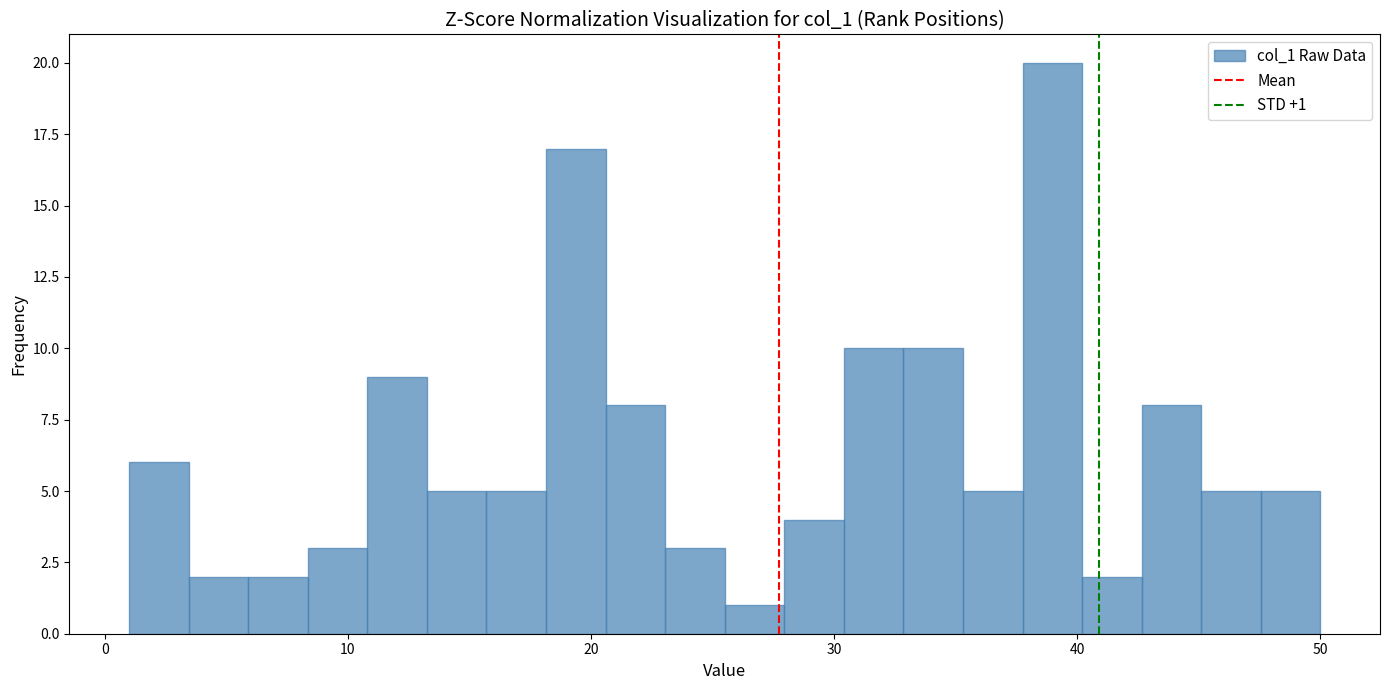

Around what value on the x-axis is the tallest bar? Give the approximate position of its centre, as read against the axis.

39